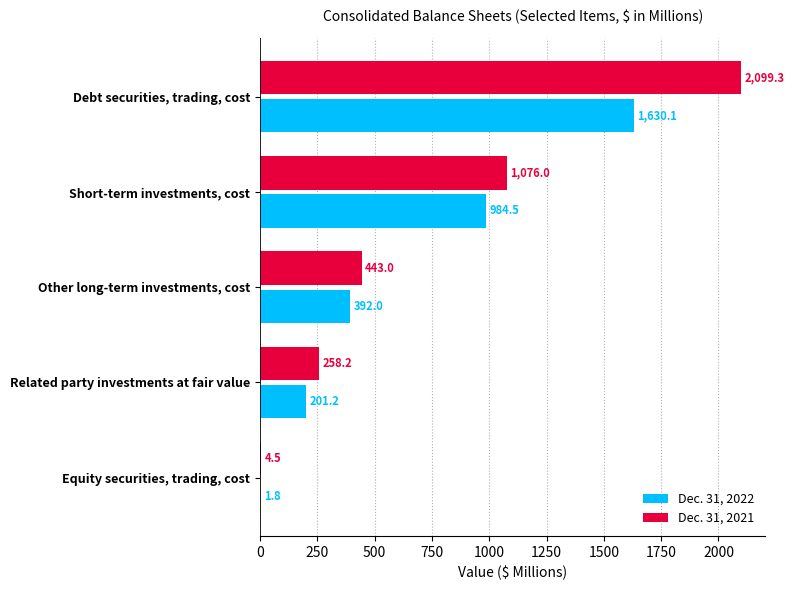

Is it true that Dec. 31, 2021 equals 121.1 at Other long-term investments, cost?

False